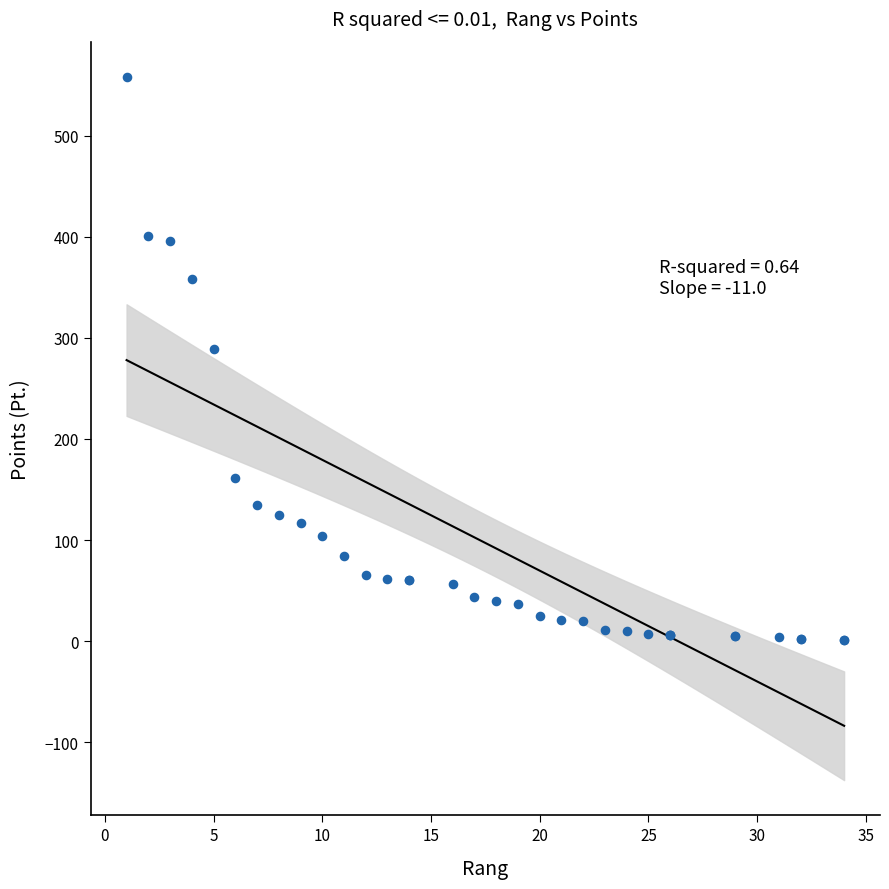

What Y value in the scatter plot is closest to 279?

289